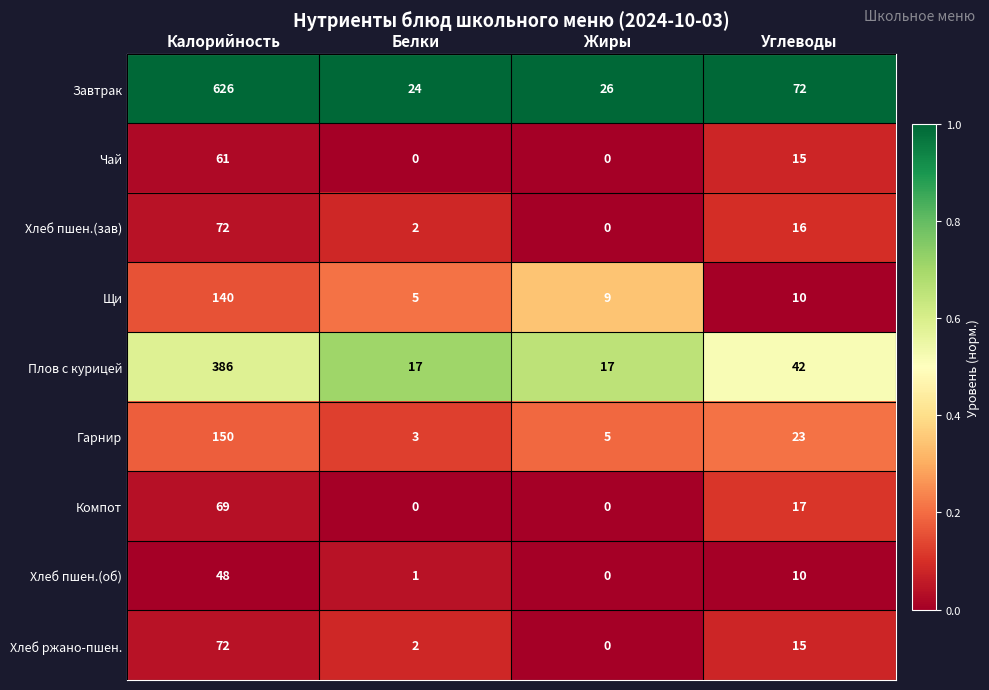

True or false: Хлеб ржано-пшен. has a value of 15 at Углеводы.

True